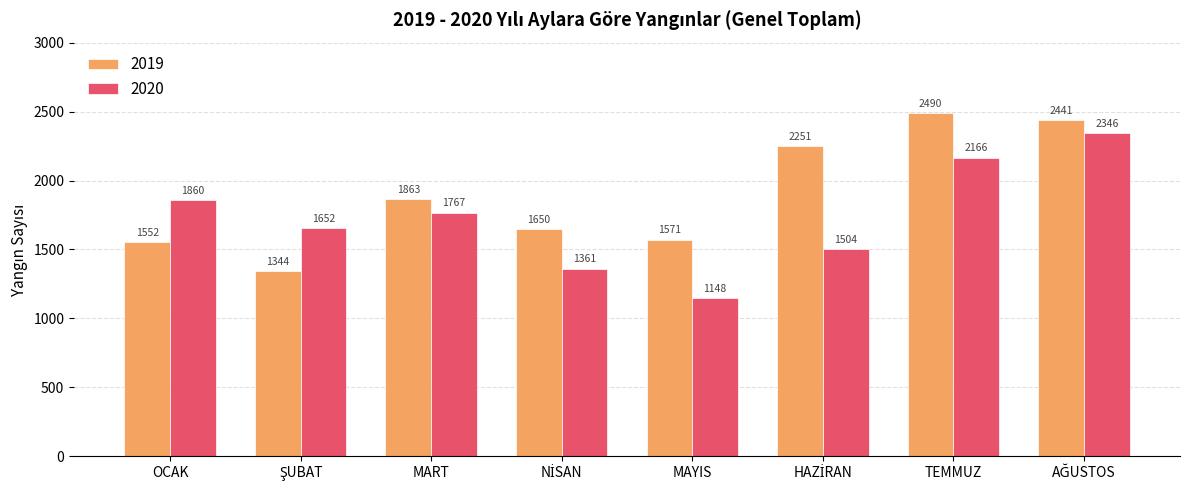

At which label is 2019 closest to 1917?

MART